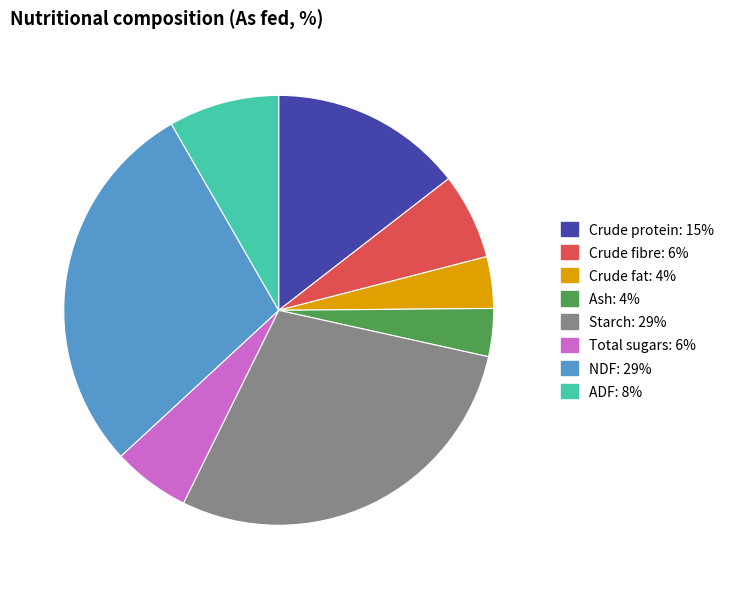

How many segments does this pie chart have?

8